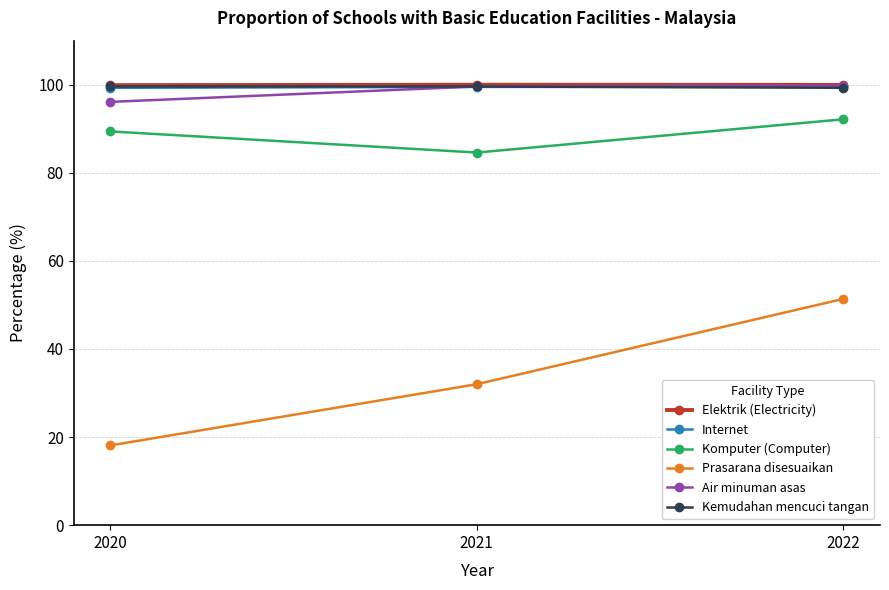

What is the approximate value of Air minuman asas at 2022?

99.8